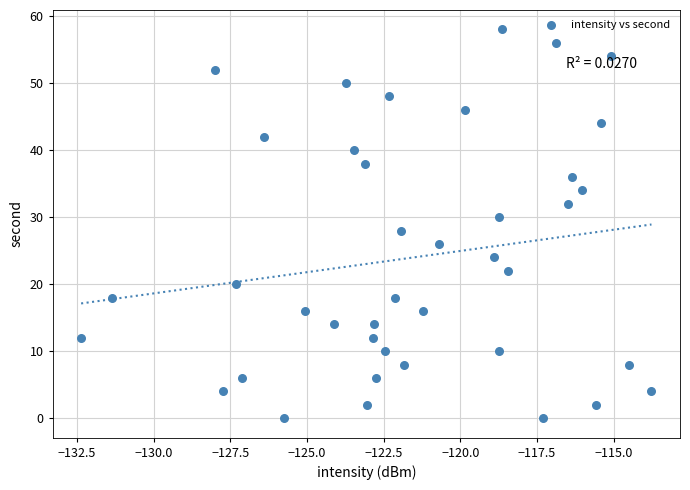

What is the range of Y values (max minus min)?

58